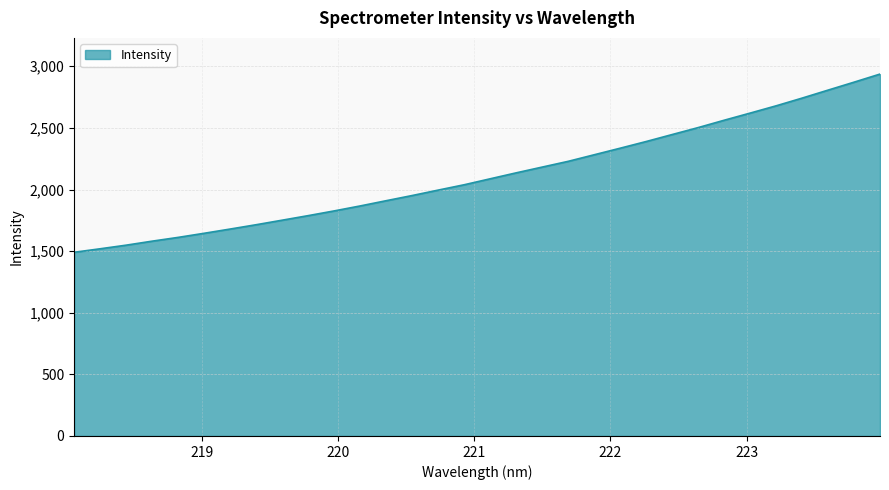

Does the chart have visible grid lines?

Yes